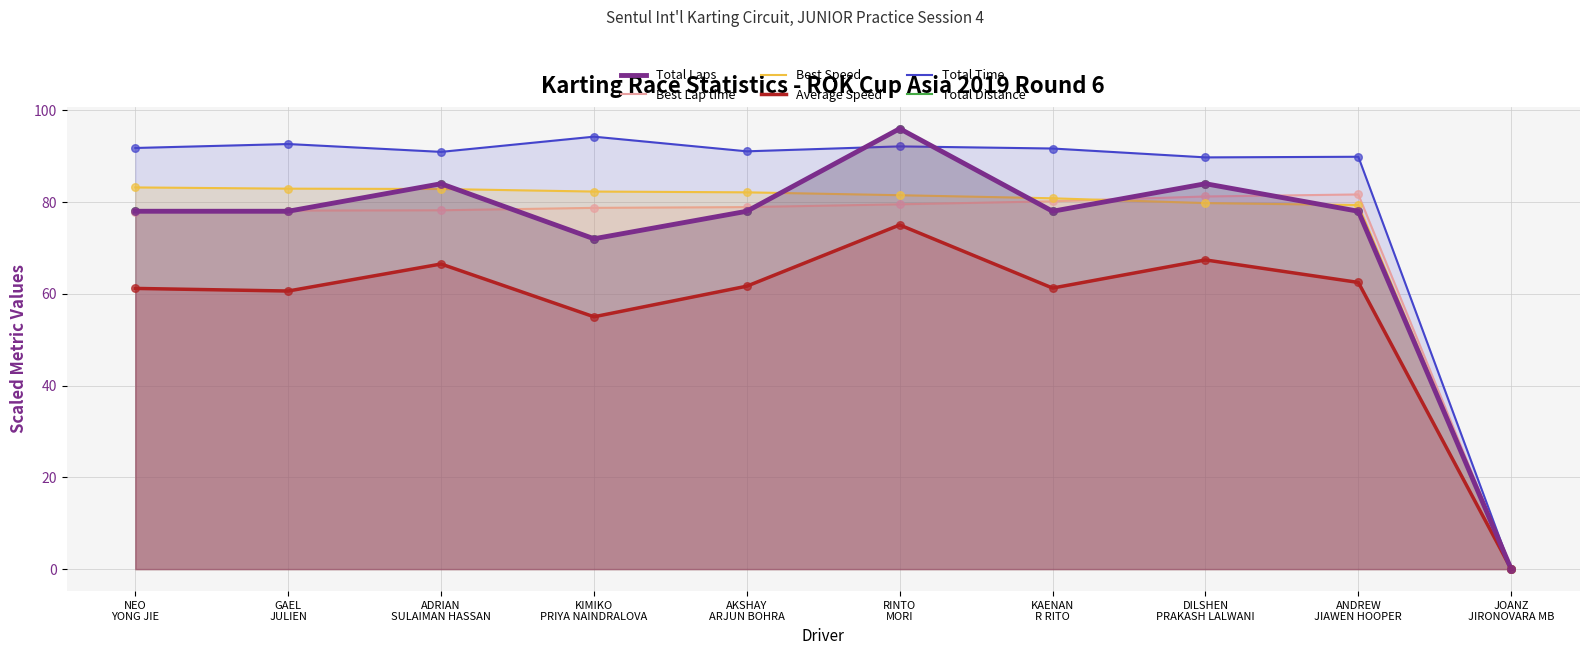

Is the value of Average Speed at DILSHEN
PRAKASH LALWANI greater than the value of Total Laps at ADRIAN
SULAIMAN HASSAN?

No